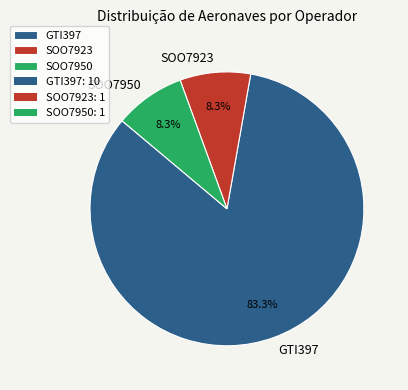

To the nearest percent, what percentage of the pie is GTI397?

83%